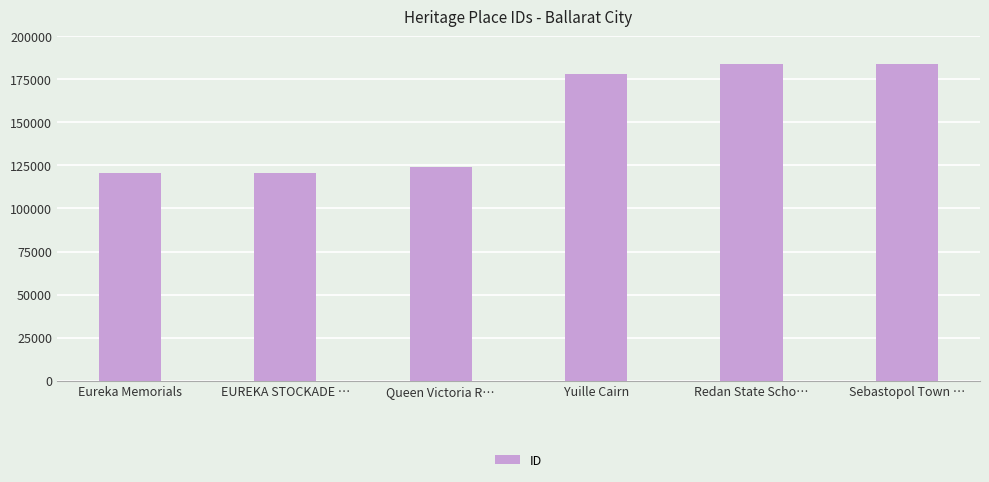

What is the smallest value displayed?

120437